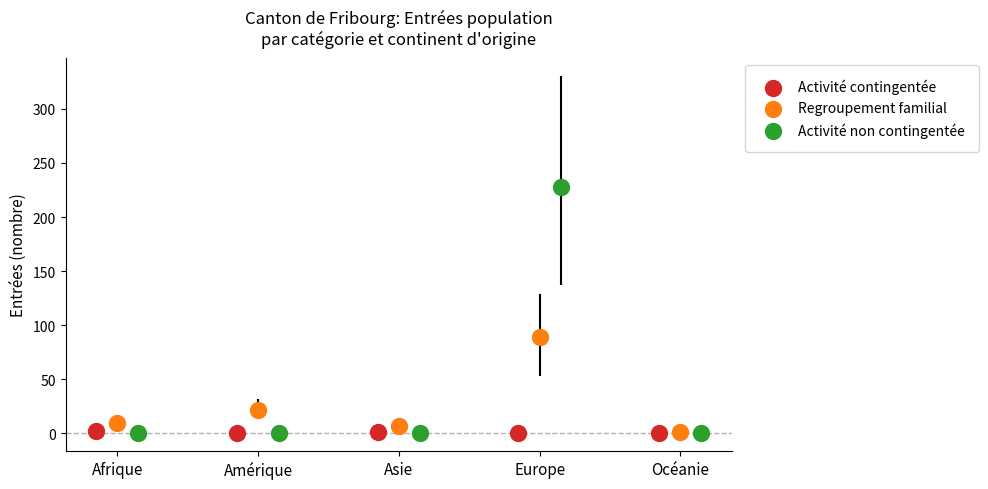

Which series contains the highest Y value?

Activité non contingentée